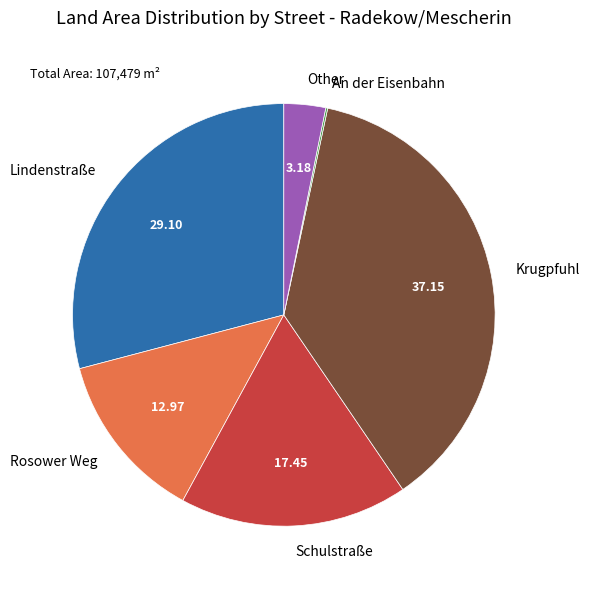

Which slice is the largest?

Krugpfuhl